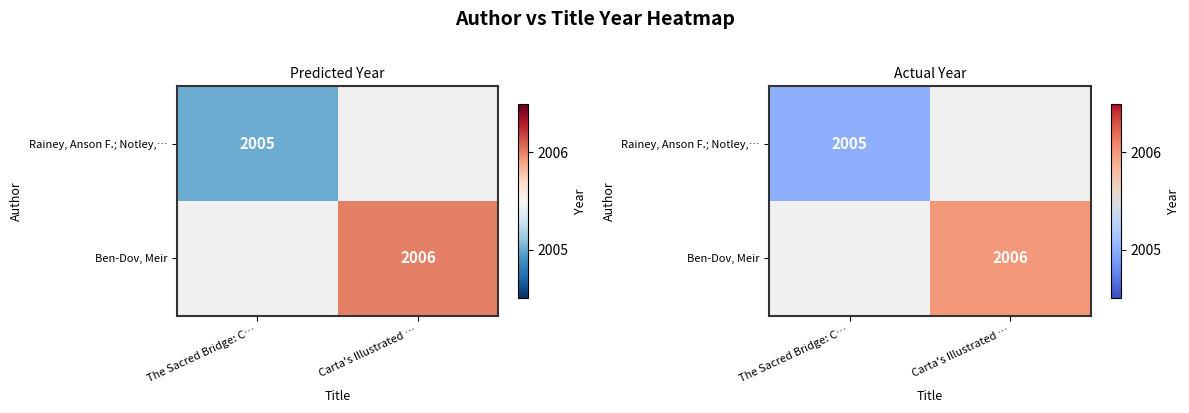

Which series has the largest range (max minus min)?

Rainey, Anson F.; Notley,…